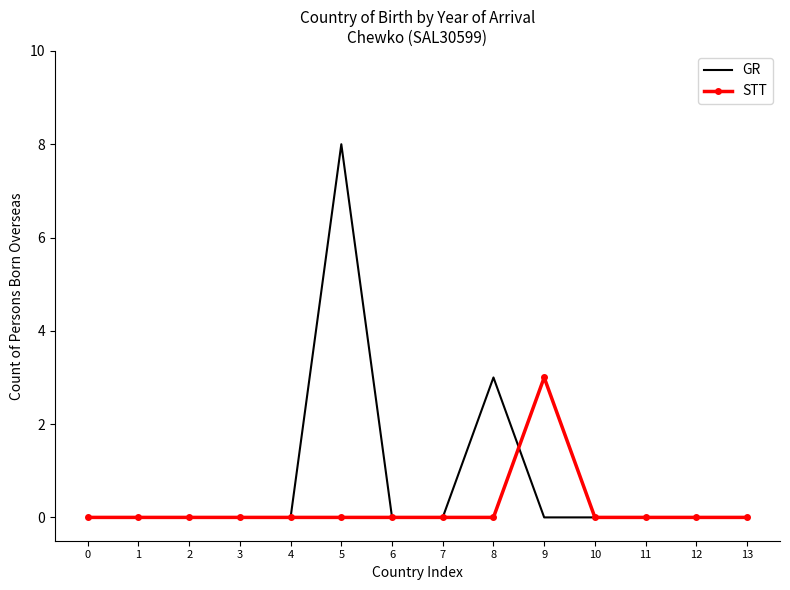

Reading right to left, list all the values displayed in this chart.

GR: 13=0	12=0	11=0	10=0	9=0	8=3	7=0	6=0	5=8	4=0	3=0	2=0	1=0	0=0
STT: 13=0	12=0	11=0	10=0	9=3	8=0	7=0	6=0	5=0	4=0	3=0	2=0	1=0	0=0